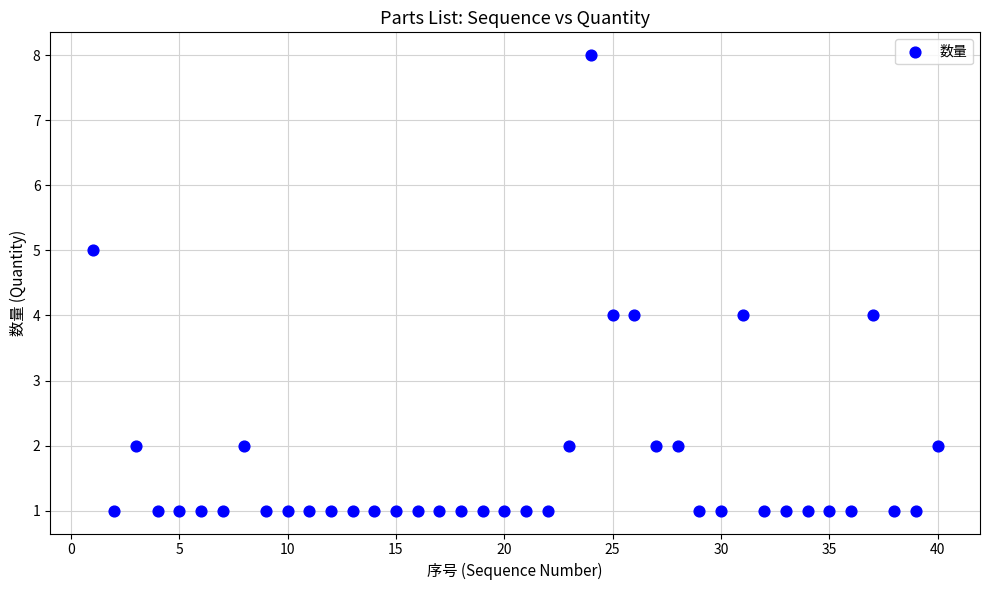

What is the range of X values (max minus min)?

39